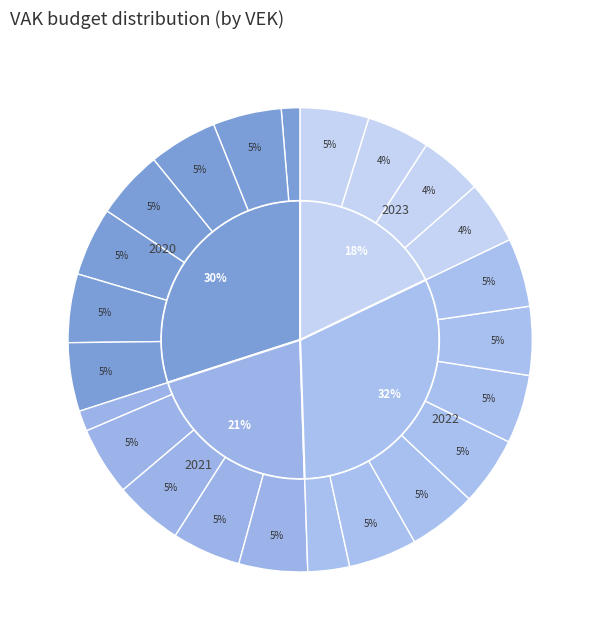

To the nearest percent, what is the average slice percentage?

4%